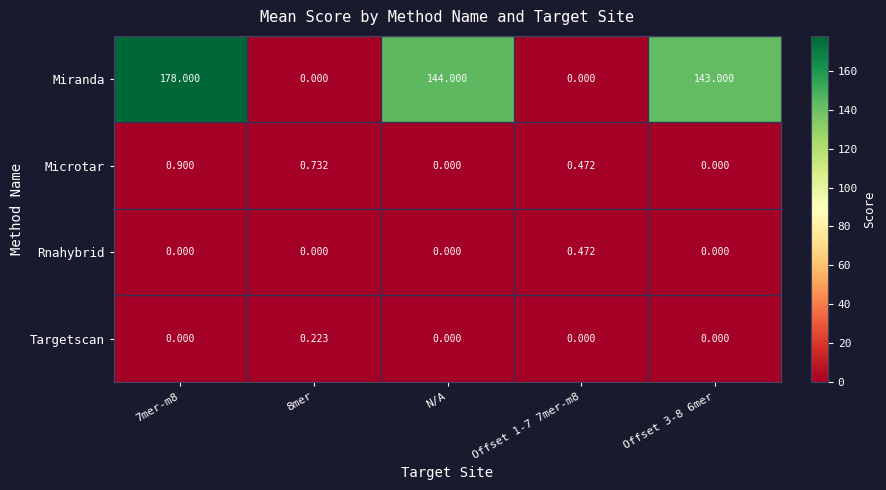

Count the number of data series in this chart.

4